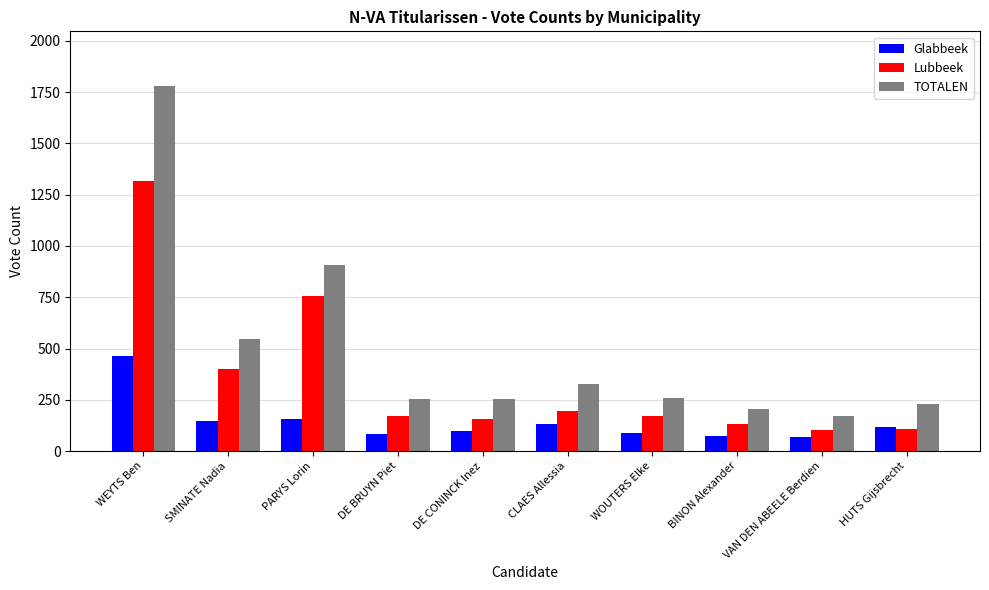

What is the highest value of the TOTALEN series?

1780